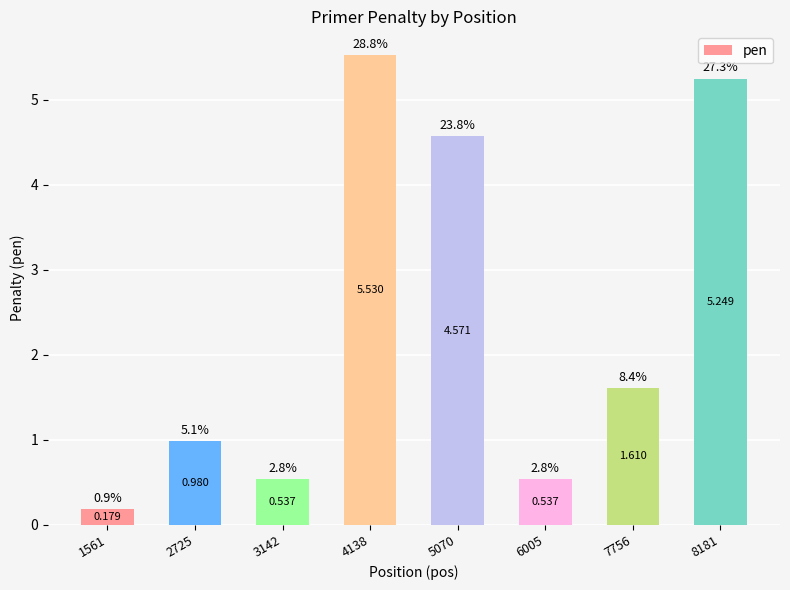

Reading left to right, list all the values displayed in this chart.

0.2	1.0	0.5	5.5	4.6	0.5	1.6	5.2